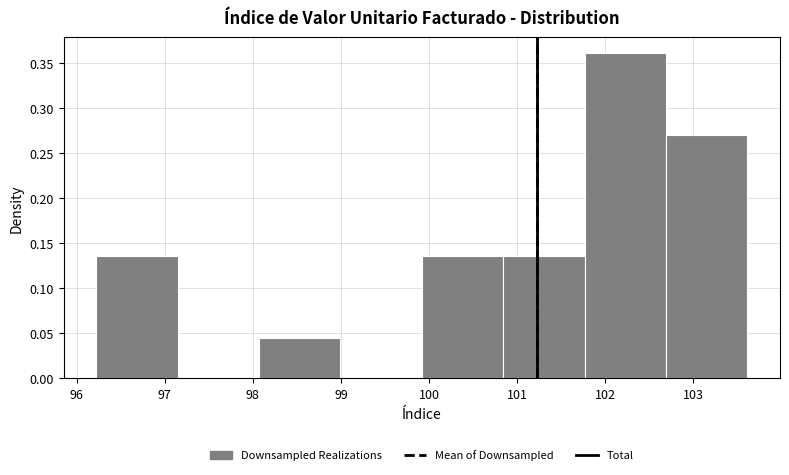

How tall is the bar that spans 99.9 to 100.8 on the x-axis? Neither the bar edges nor the heights are printed on the chart, so give them approximately, as read against the axes.

0.135